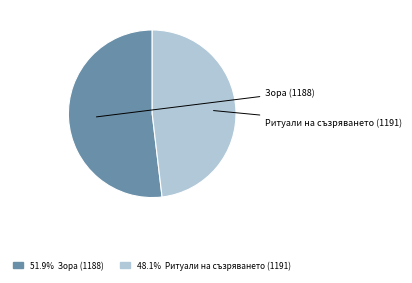

Does any single category account for the majority?

Yes